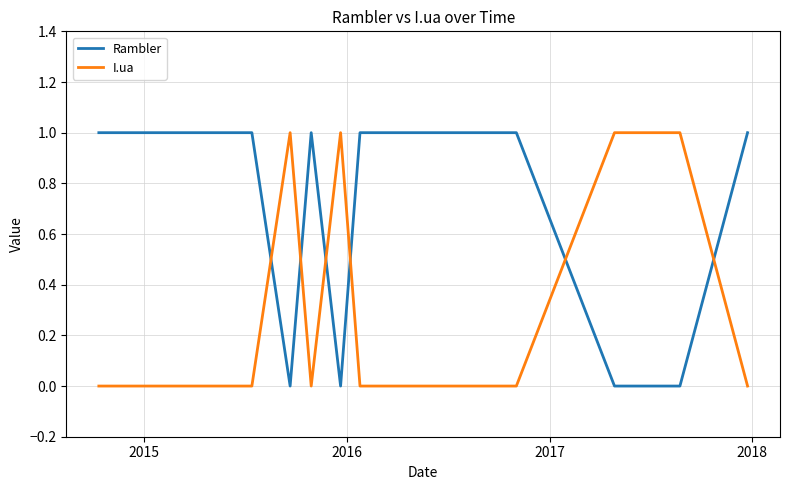

Which series has the largest total across all categories?

Rambler